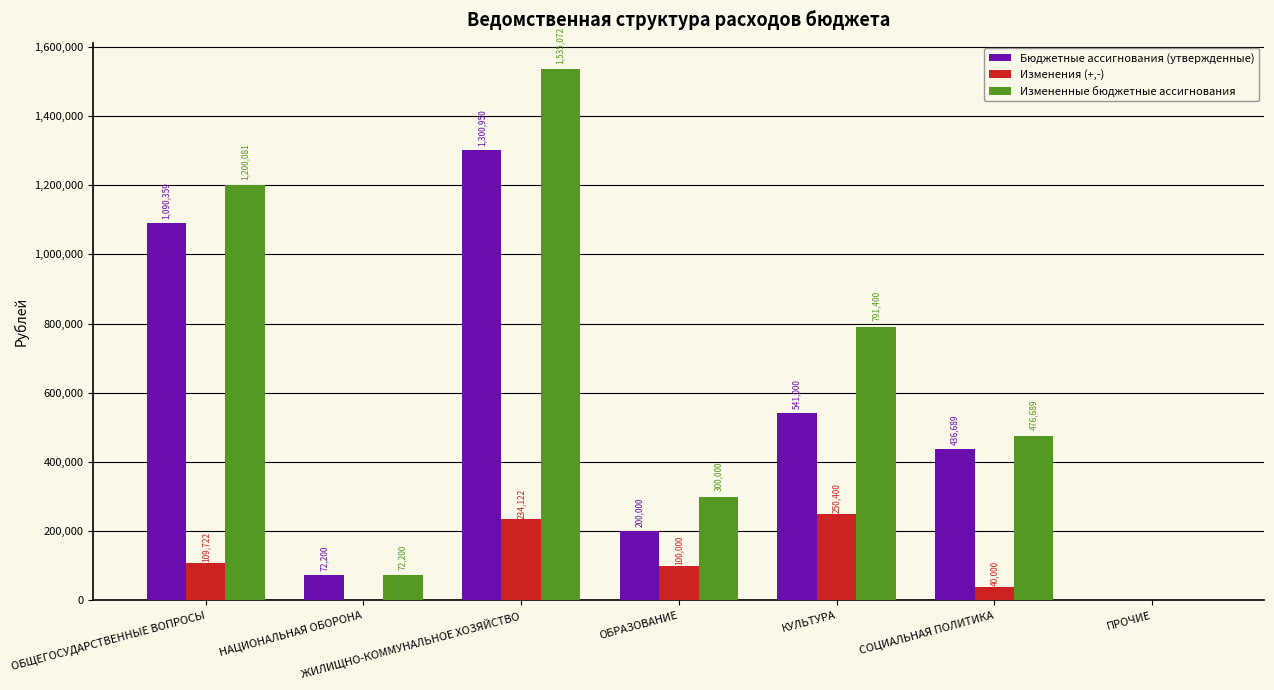

Read the Изменения (+,-) value at ЖИЛИЩНО-КОММУНАЛЬНОЕ ХОЗЯЙСТВО, to the nearest 50.

234100